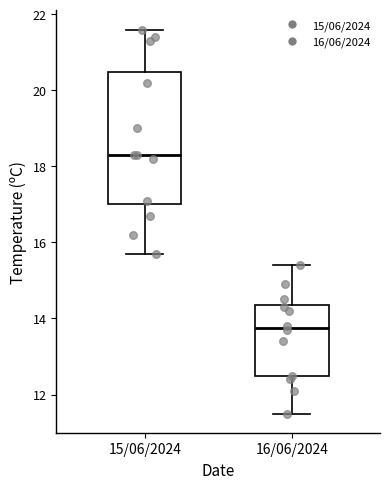

Reading left to right, transcribe this box plot: for each box, give where its median line is, the range the box spans, and where its two whiskers end, as read against the y-axis. The values are not printed on the chart, so give them approximately, as read against the axis.

15/06/2024: median 18.4, box 17.0 to 20.4, whiskers 15.8 to 21.6
16/06/2024: median 13.8, box 12.4 to 14.4, whiskers 11.6 to 15.4